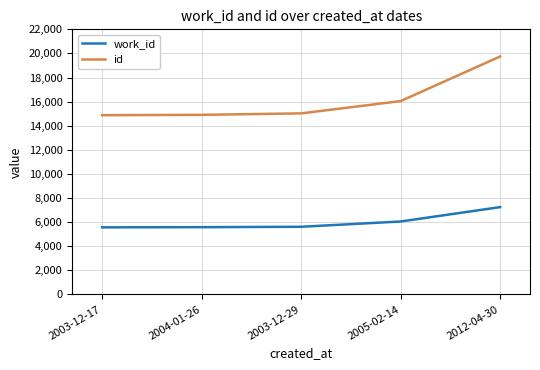

True or false: work_id and id cross at least once.

False